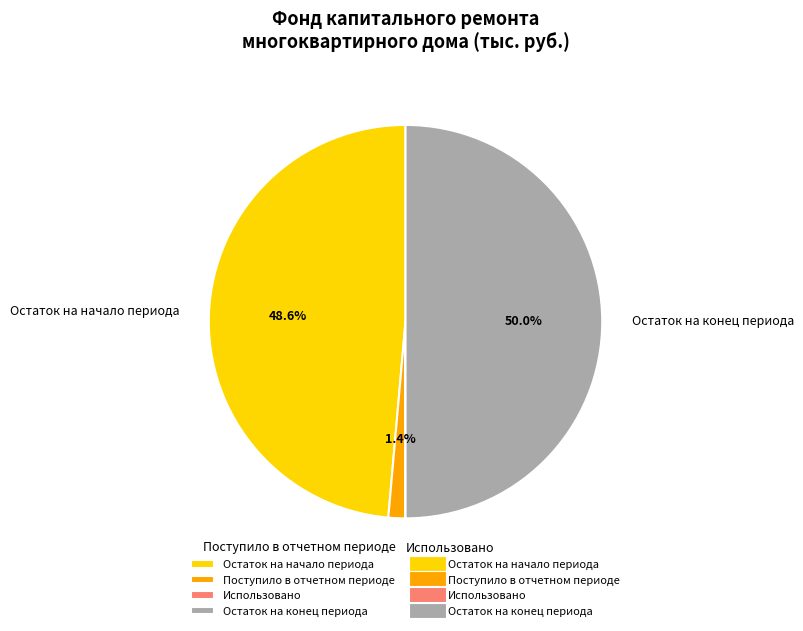

Combined, what portion of the pie is Остаток на конец периода and Остаток на начало периода?

98.6%